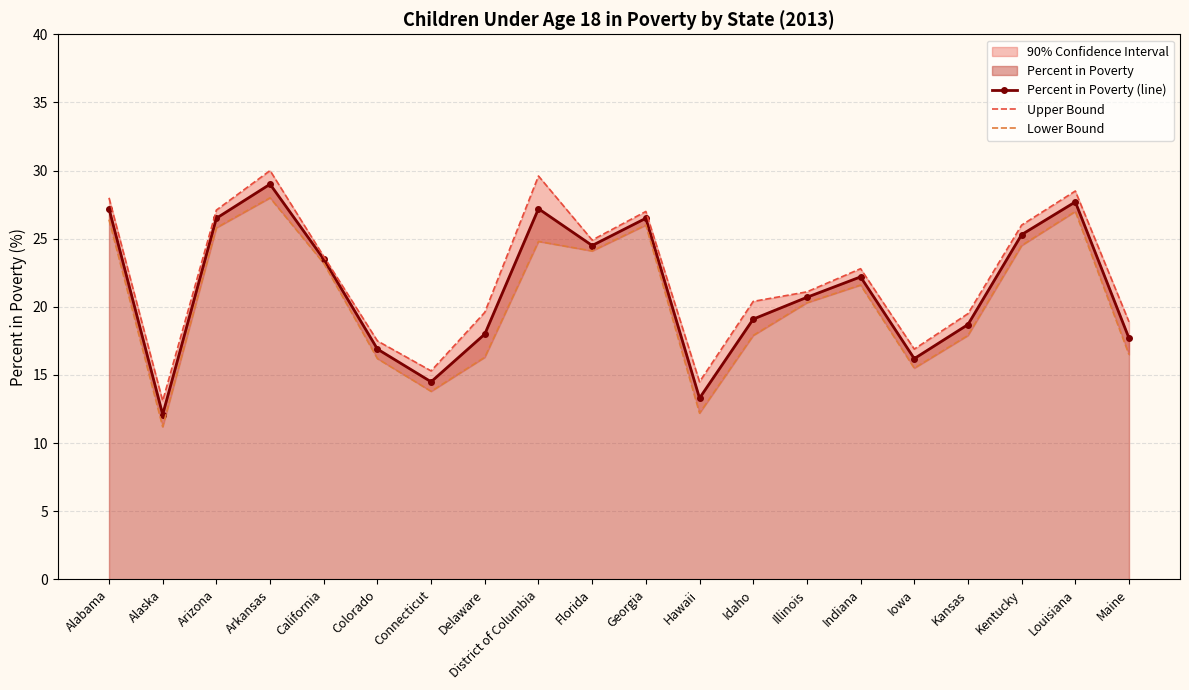

Is it true that Percent in Poverty (line) equals 8.5 at Arkansas?

False